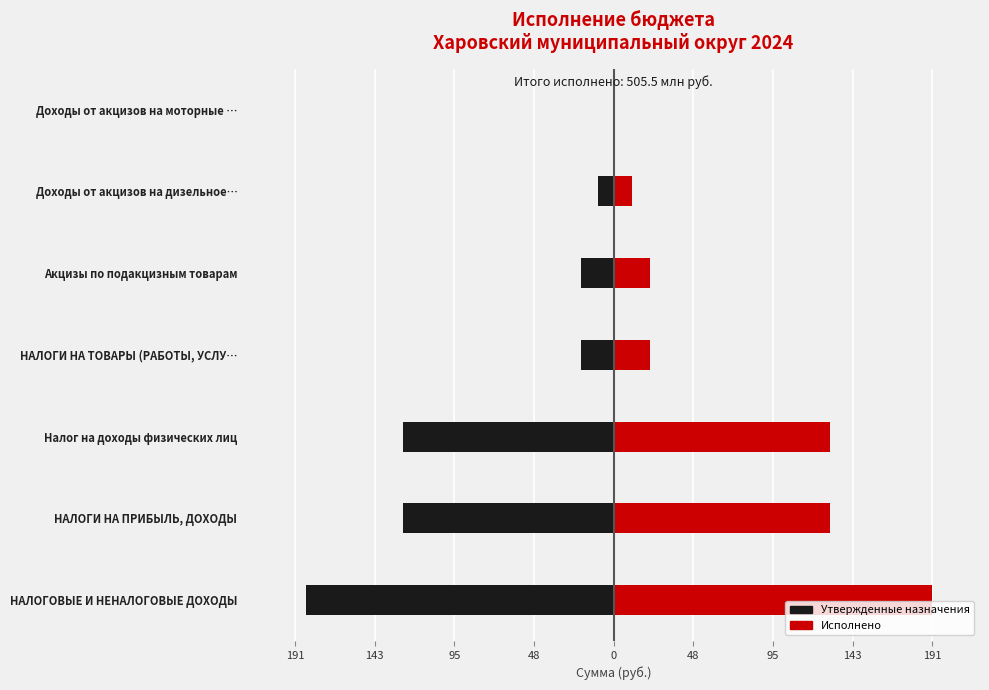

Rank the series by their average value, from highest to lowest.

Исполнено, Утвержденные назначения